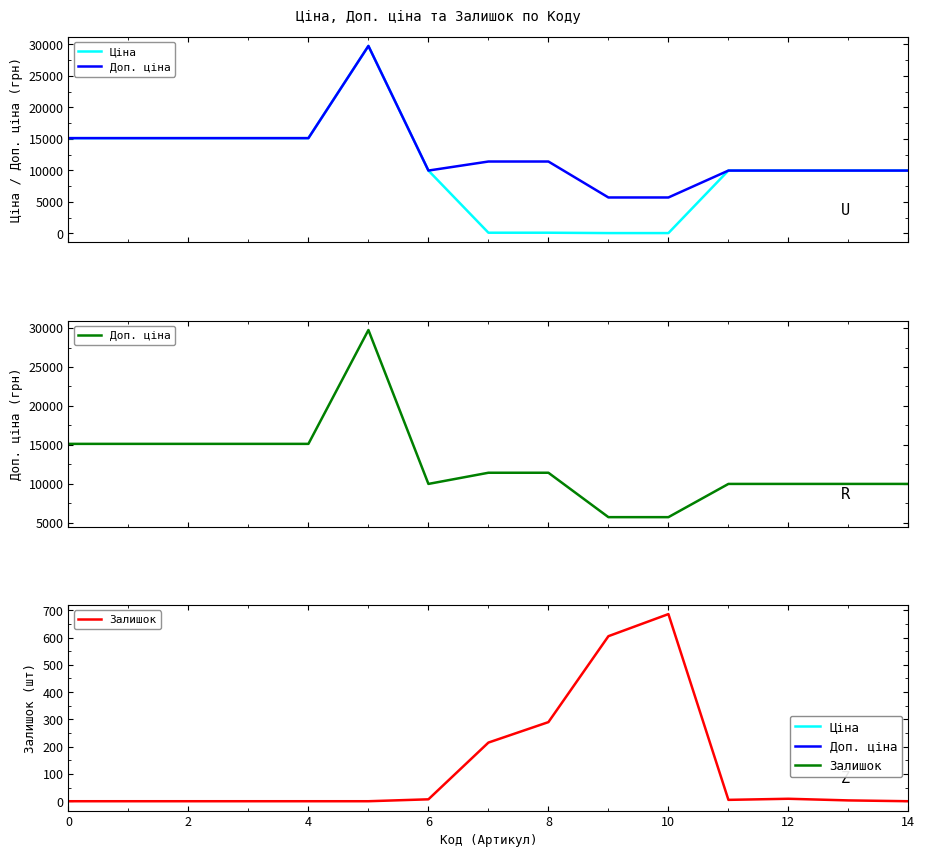

What value does the Доп. ціна series have at 2?

15120.0